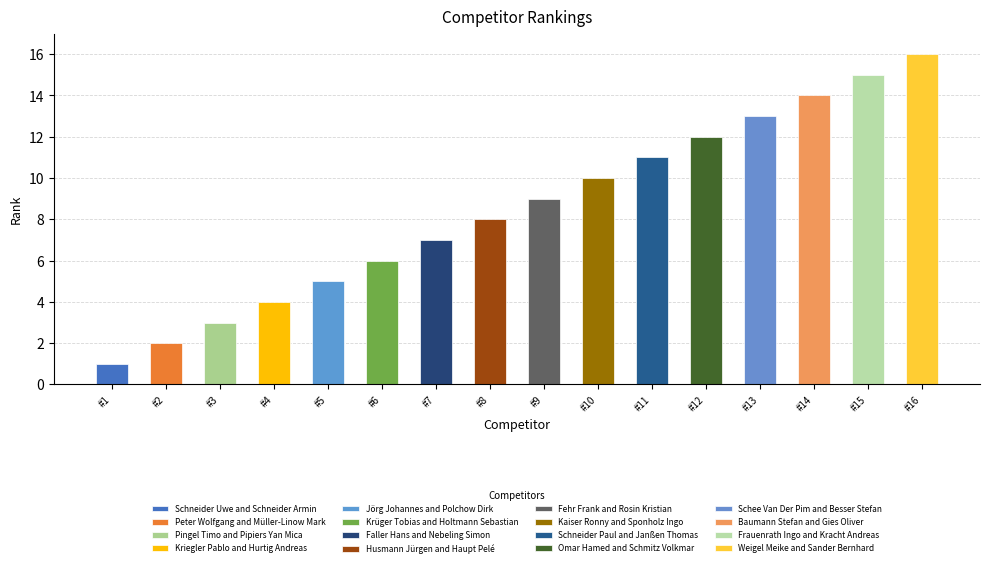

What is the maximum value shown in the chart?

16